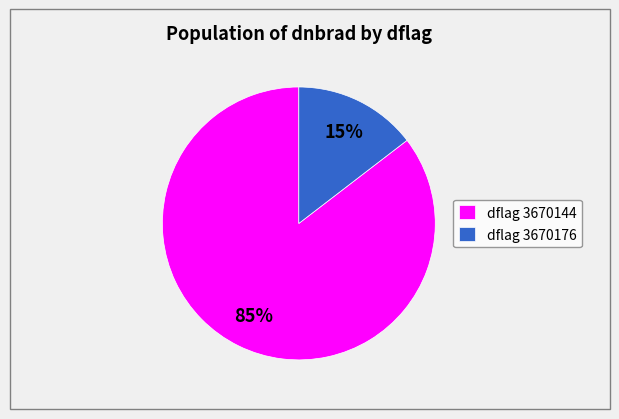

Does any single category account for the majority?

Yes